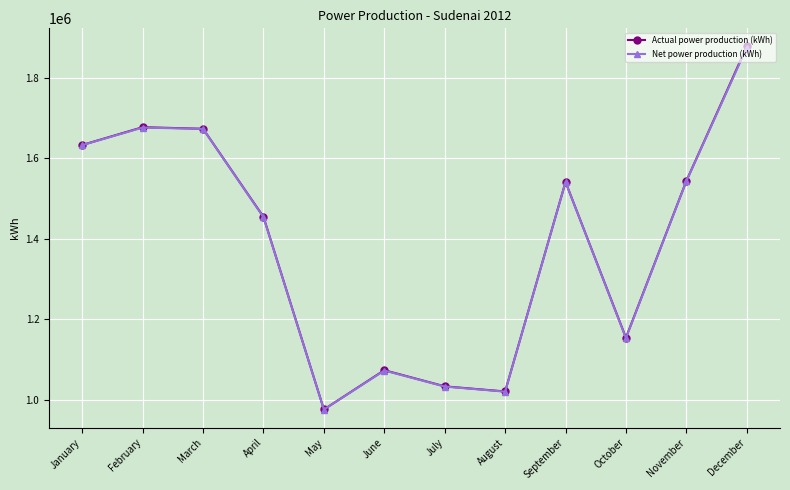

What is the difference between the Actual power production (kWh) values at August and June?

52826